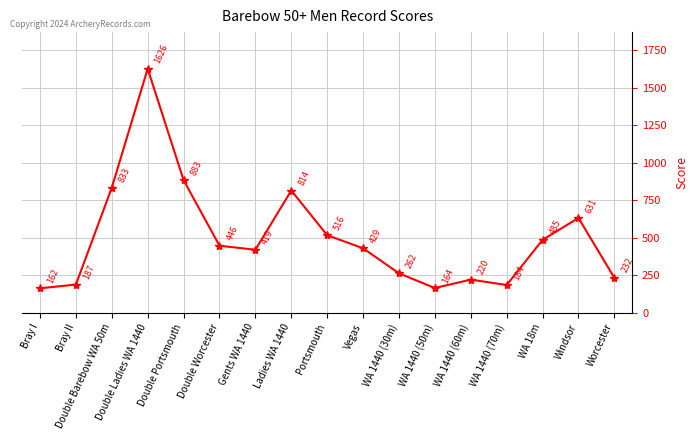

What position from the left is WA 1440 (30m)?

11